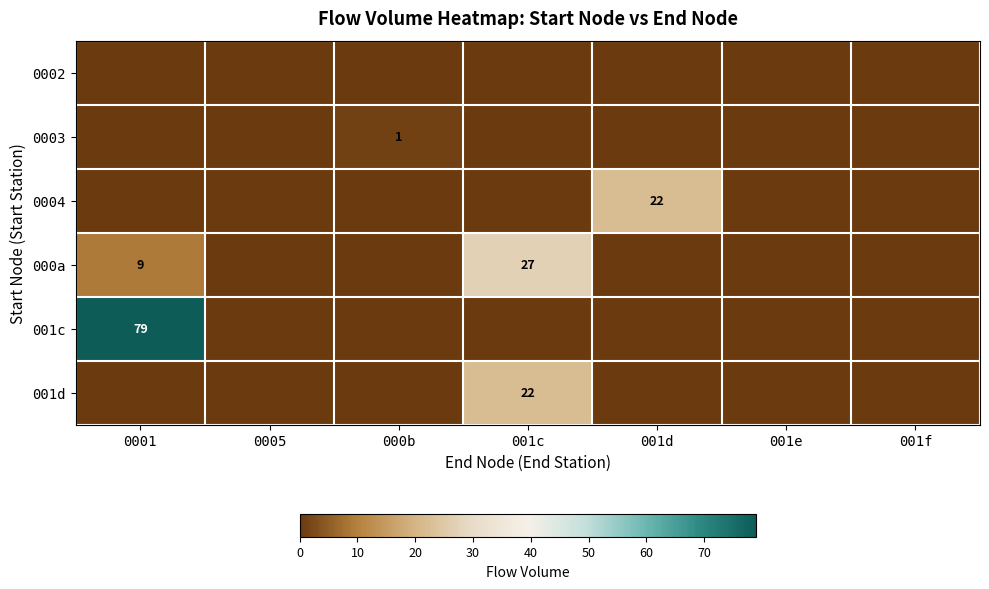

The 000a series shows 4 at 0001. True or false?

False